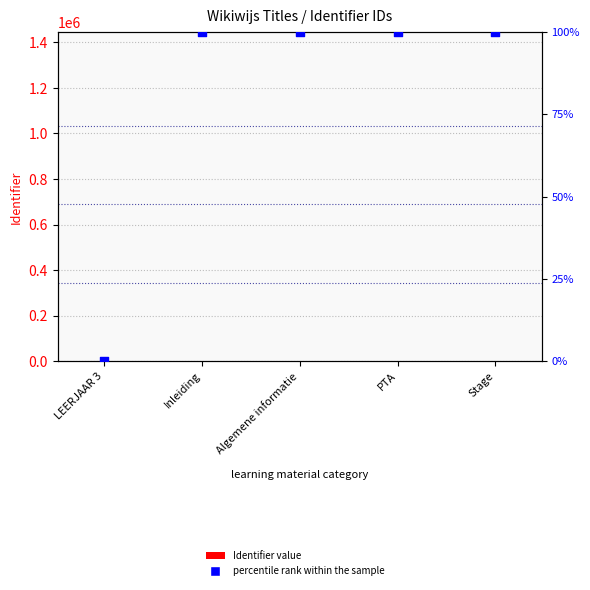

Which series has the widest spread of Y values?

percentile rank within the sample